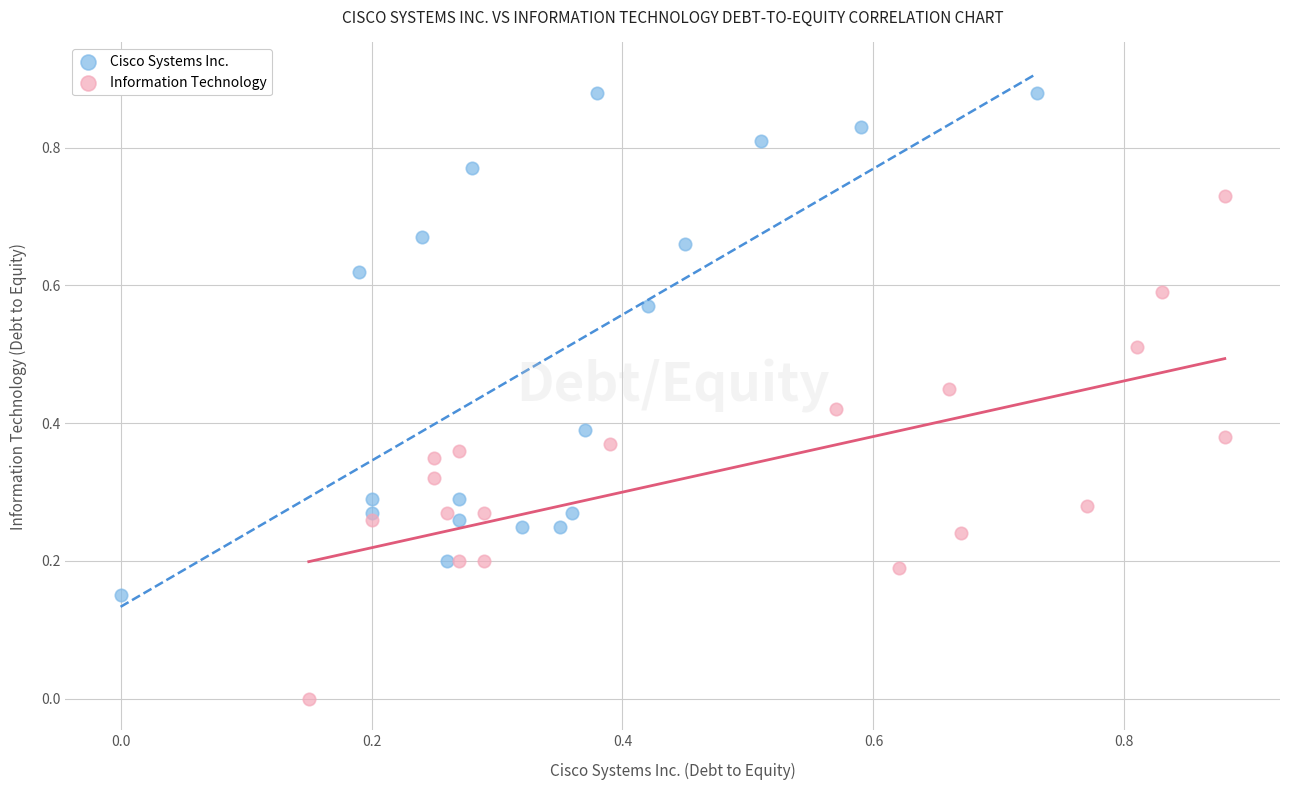

Which series reaches the maximum Y coordinate?

Cisco Systems Inc.